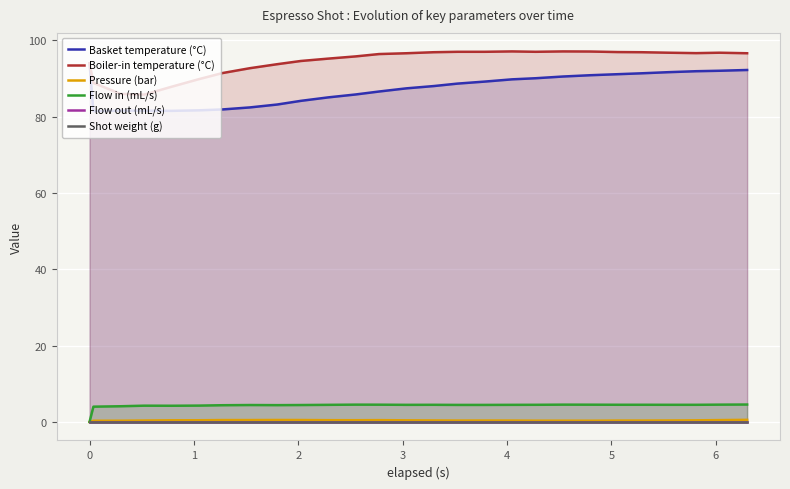

What is the maximum value for Boiler-in temperature (°C)?

97.1